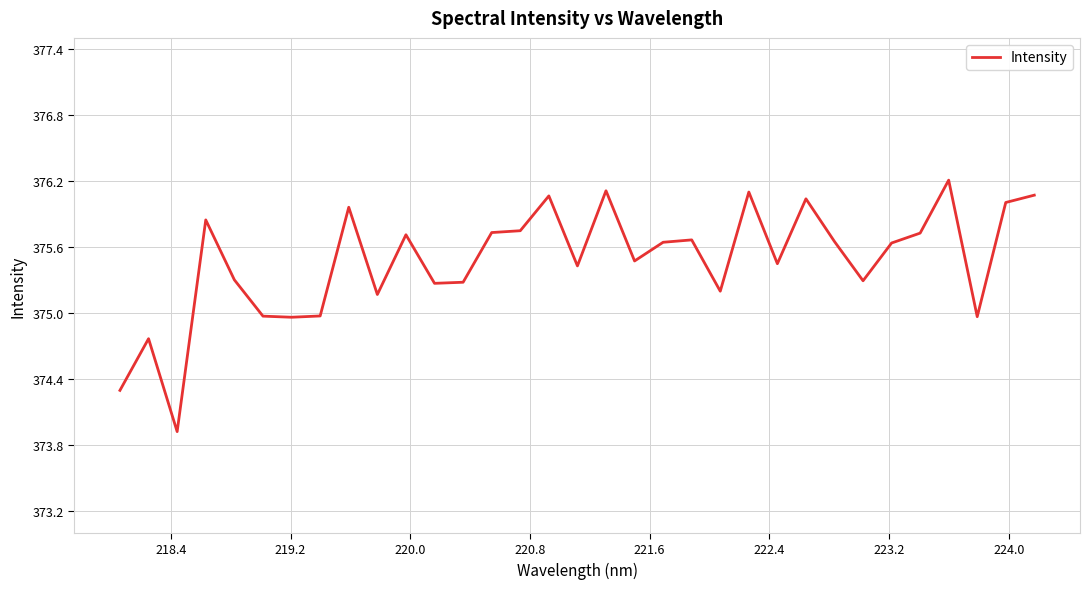

What is the difference between the maximum and minimum values?

2.3